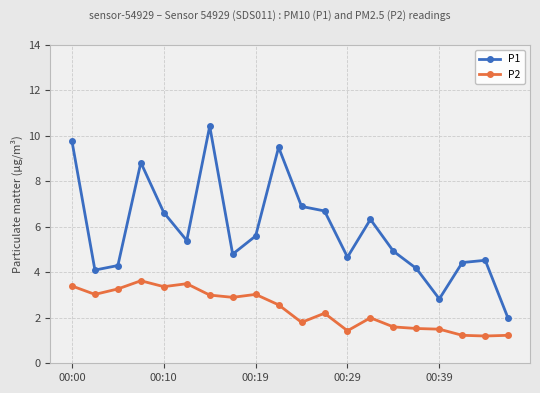

List the series in order of their peak value, highest first.

P1, P2